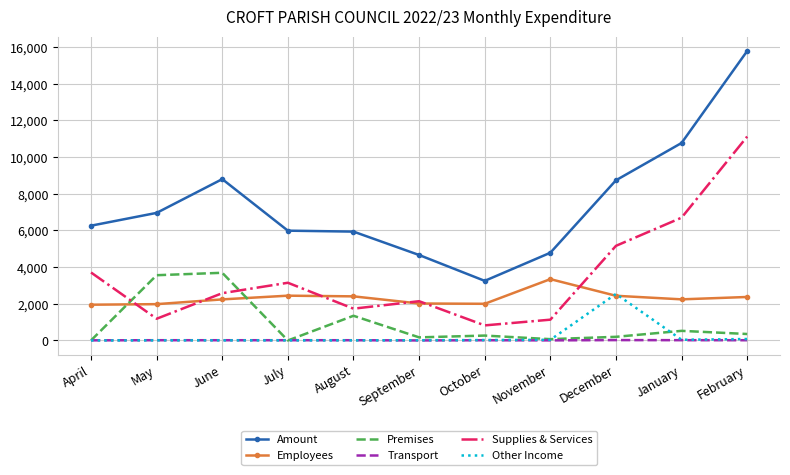

Which series has the largest total across all categories?

Amount